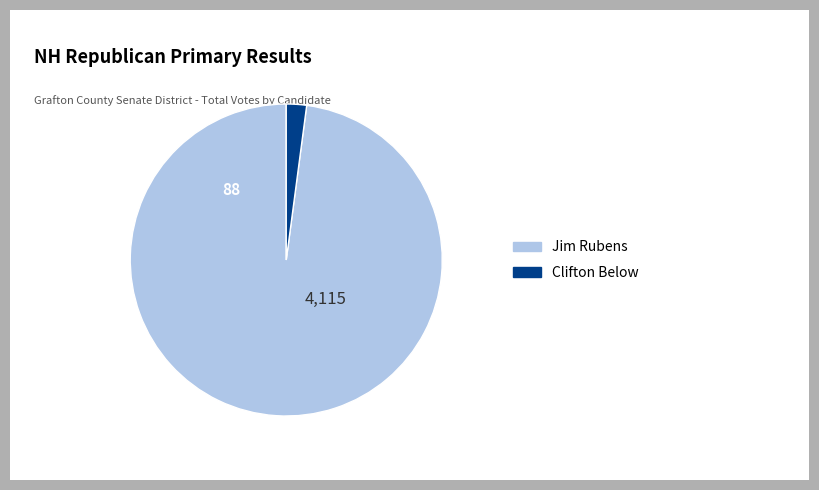

Rank the categories by value from highest to lowest.

Jim Rubens, Clifton Below